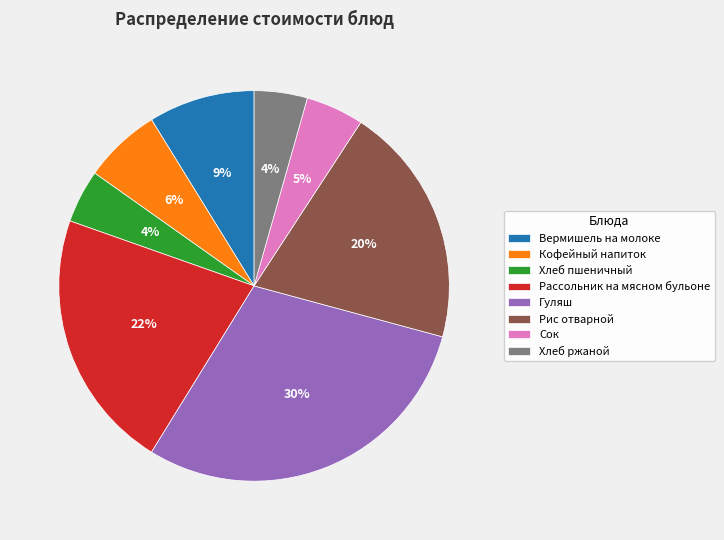

Which category has the biggest portion of the pie?

Гуляш